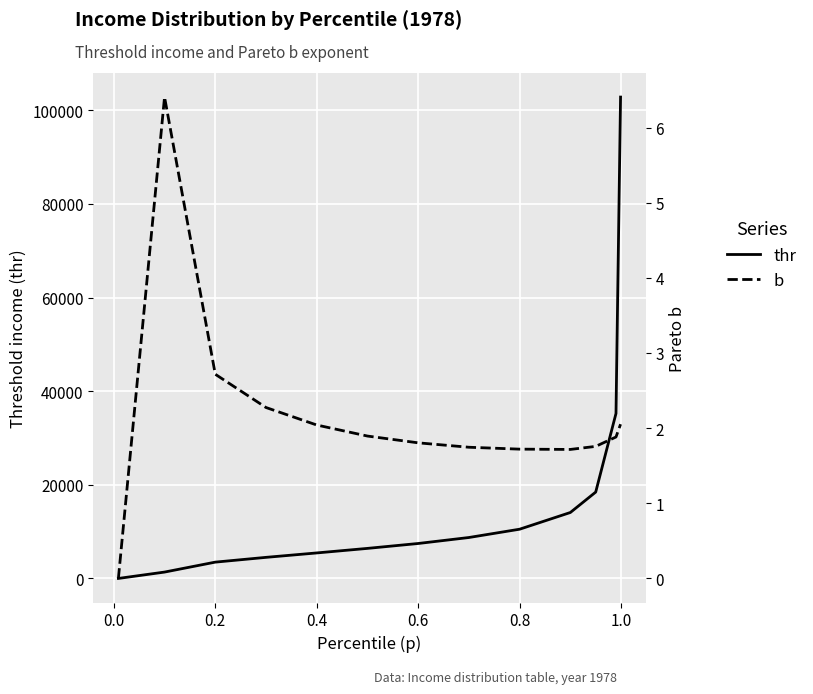

How many values in the thr series are below 7463?

6